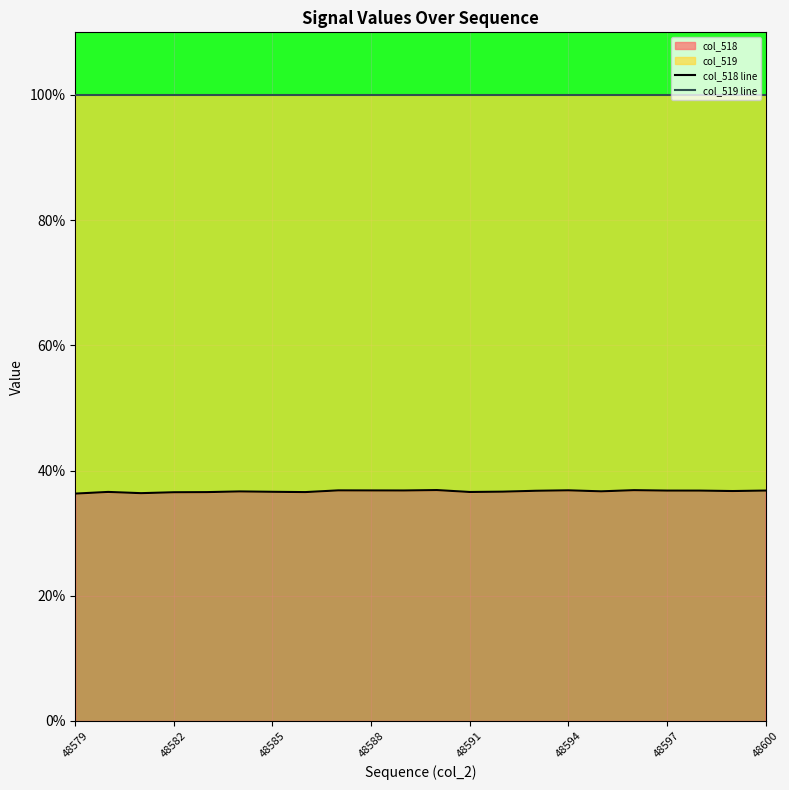

What is the smallest value displayed?

36.3